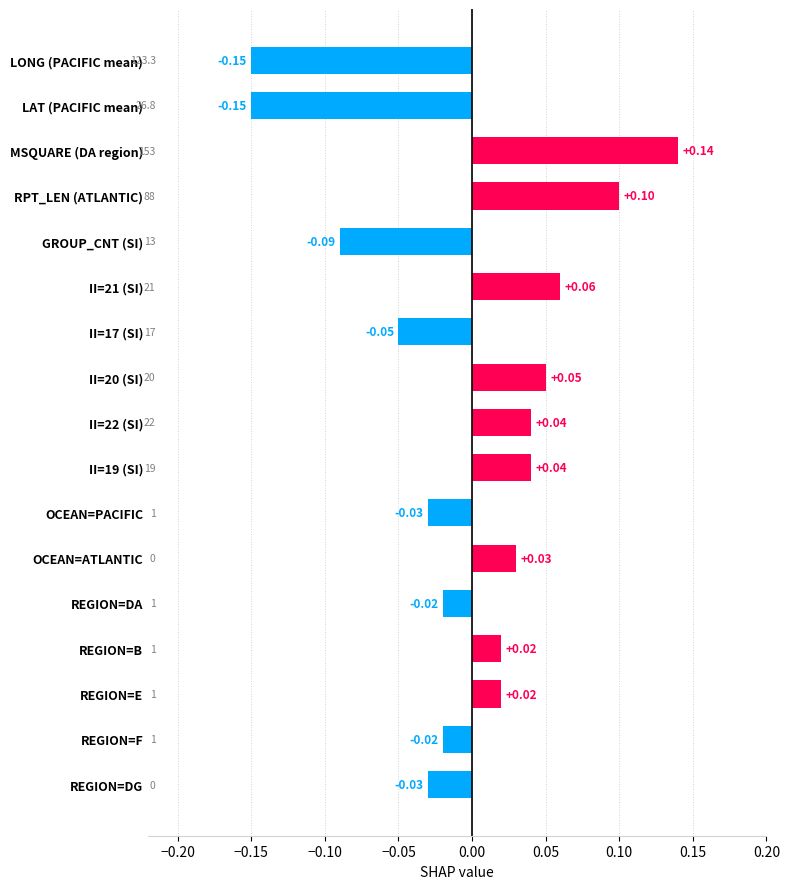

At which category does the chart reach its peak across all series?

MSQUARE (DA region)